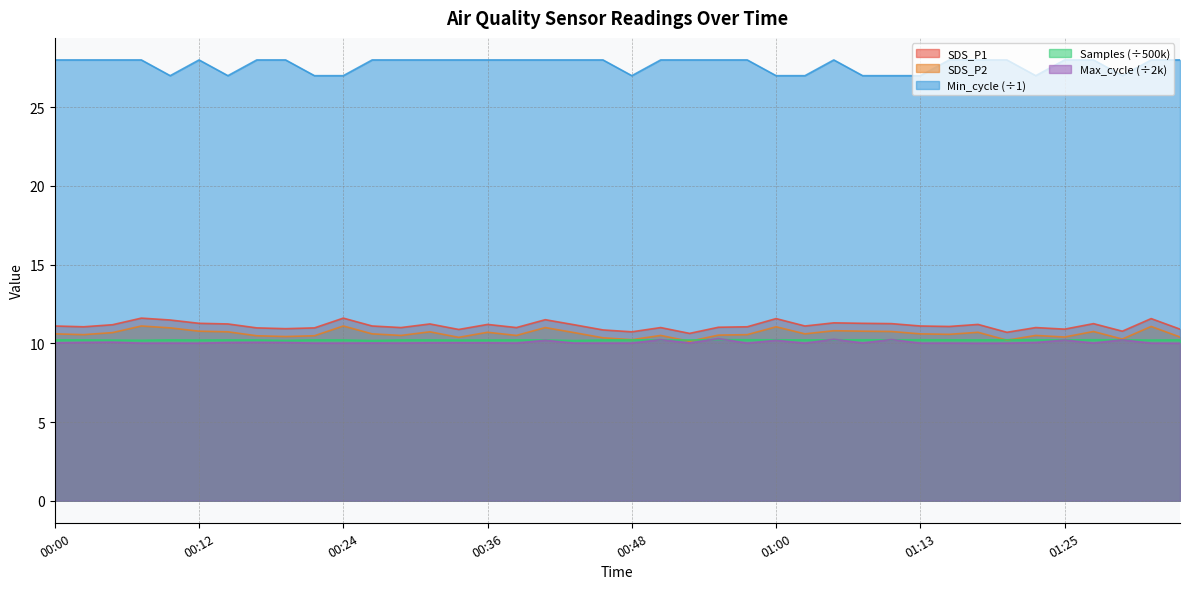

True or false: SDS_P1 has more than 2 interior local peaks.

True